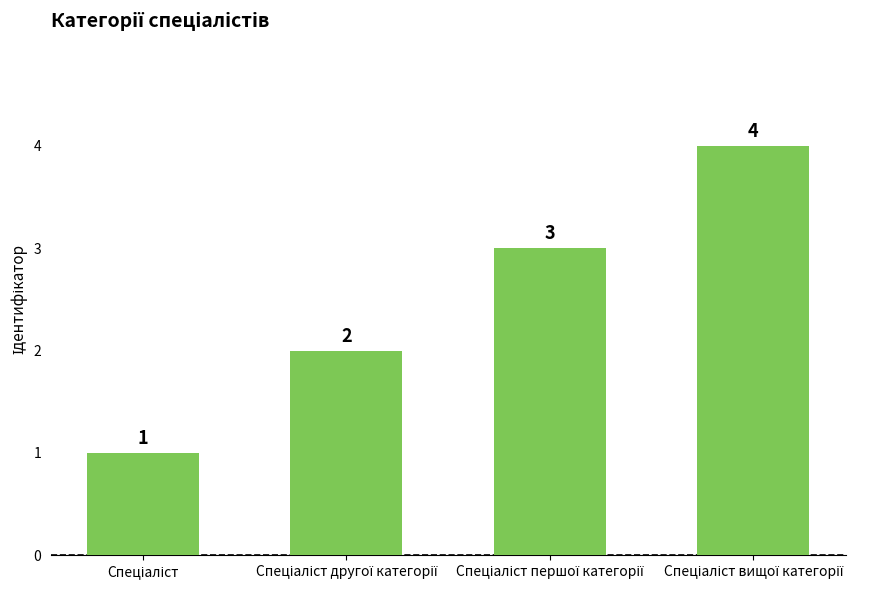

How many values are between 2 and 4?

3